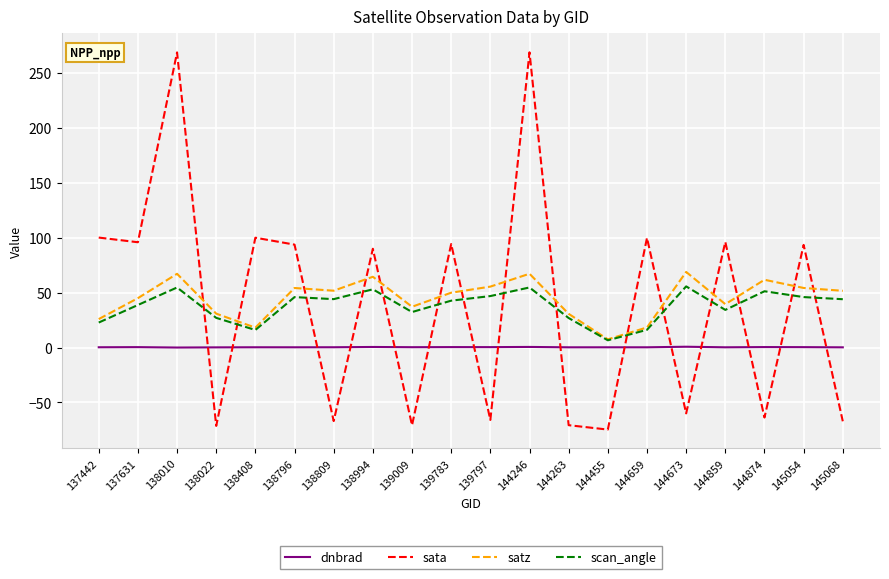

Which series has the widest spread of values?

sata